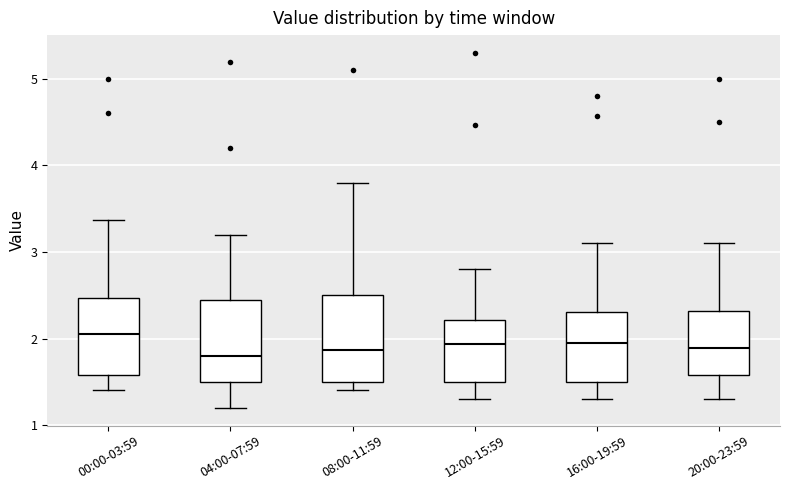

Reading left to right, transcribe this box plot: for each box, give where its median line is, the range the box spans, and where its two whiskers end, as read against the y-axis. The values are not printed on the chart, so give them approximately, as read against the axis.

00:00-03:59: median 2.1, box 1.6 to 2.5, whiskers 1.4 to 3.4
04:00-07:59: median 1.8, box 1.5 to 2.5, whiskers 1.2 to 3.2
08:00-11:59: median 1.9, box 1.5 to 2.5, whiskers 1.4 to 3.8
12:00-15:59: median 1.9, box 1.5 to 2.2, whiskers 1.3 to 2.8
16:00-19:59: median 2.0, box 1.5 to 2.3, whiskers 1.3 to 3.1
20:00-23:59: median 1.9, box 1.6 to 2.3, whiskers 1.3 to 3.1